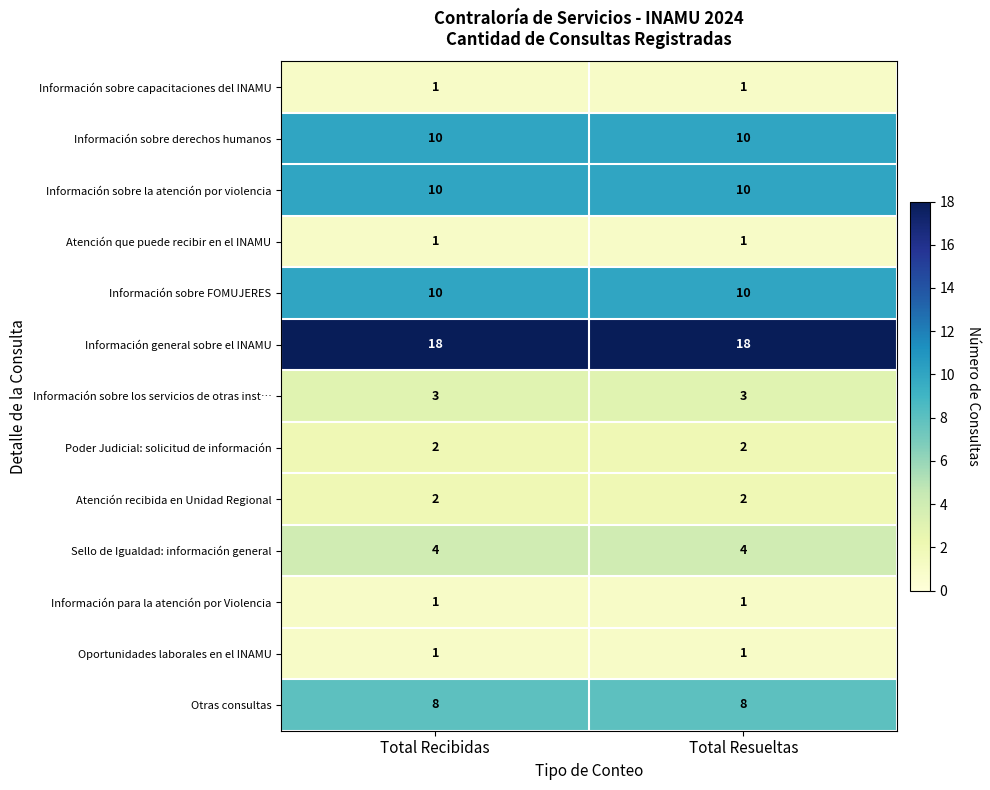

What is the spread (max minus min) of values at Total Resueltas?

17